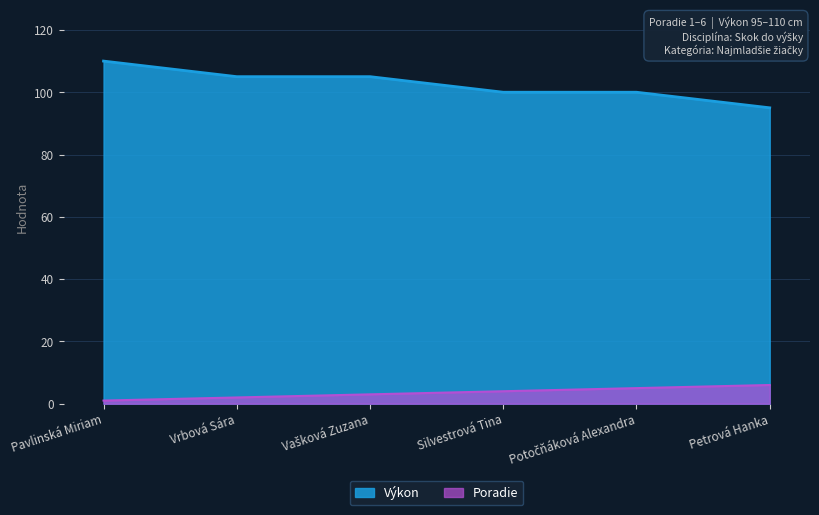

What position from the left is Petrová Hanka?

6